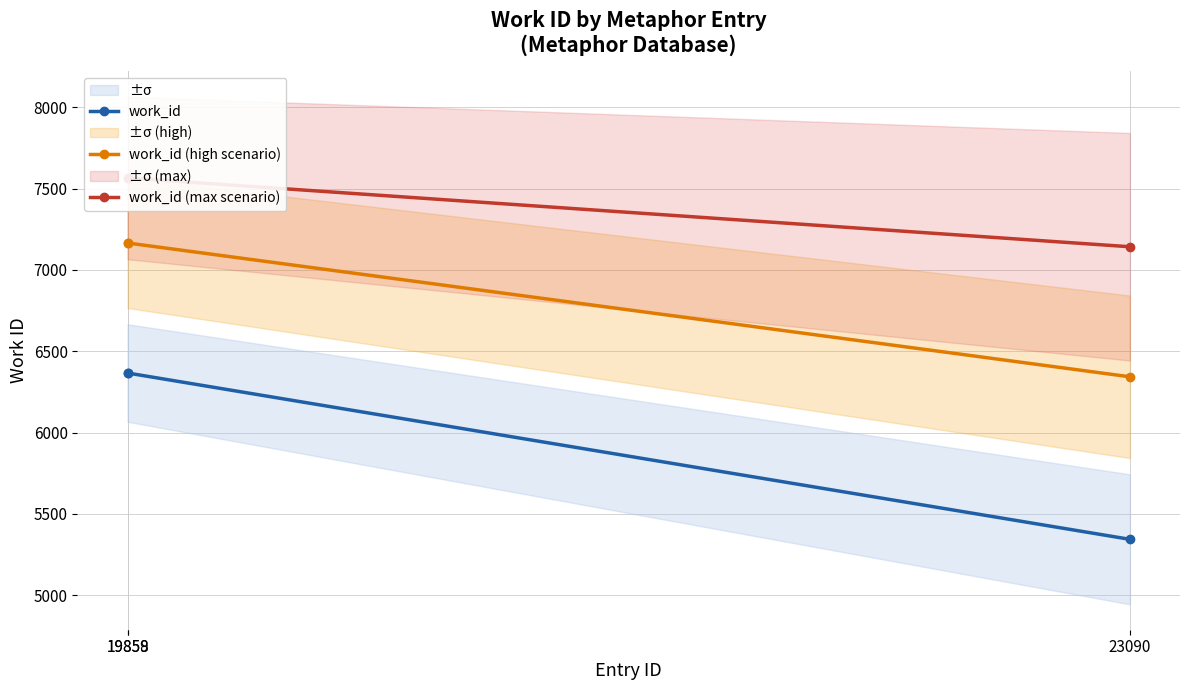

What is the difference between the maximum and minimum values in the work_id (max scenario) series?

423